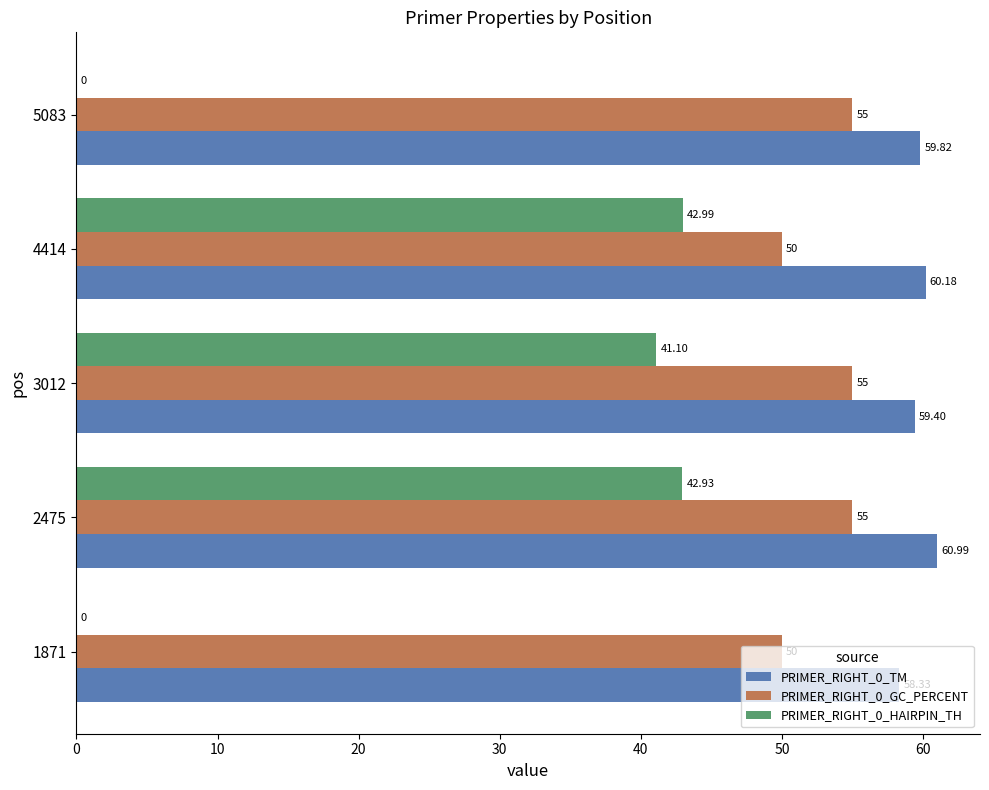

Is the value of PRIMER_RIGHT_0_TM at 3012 greater than the value of PRIMER_RIGHT_0_GC_PERCENT at 4414?

Yes